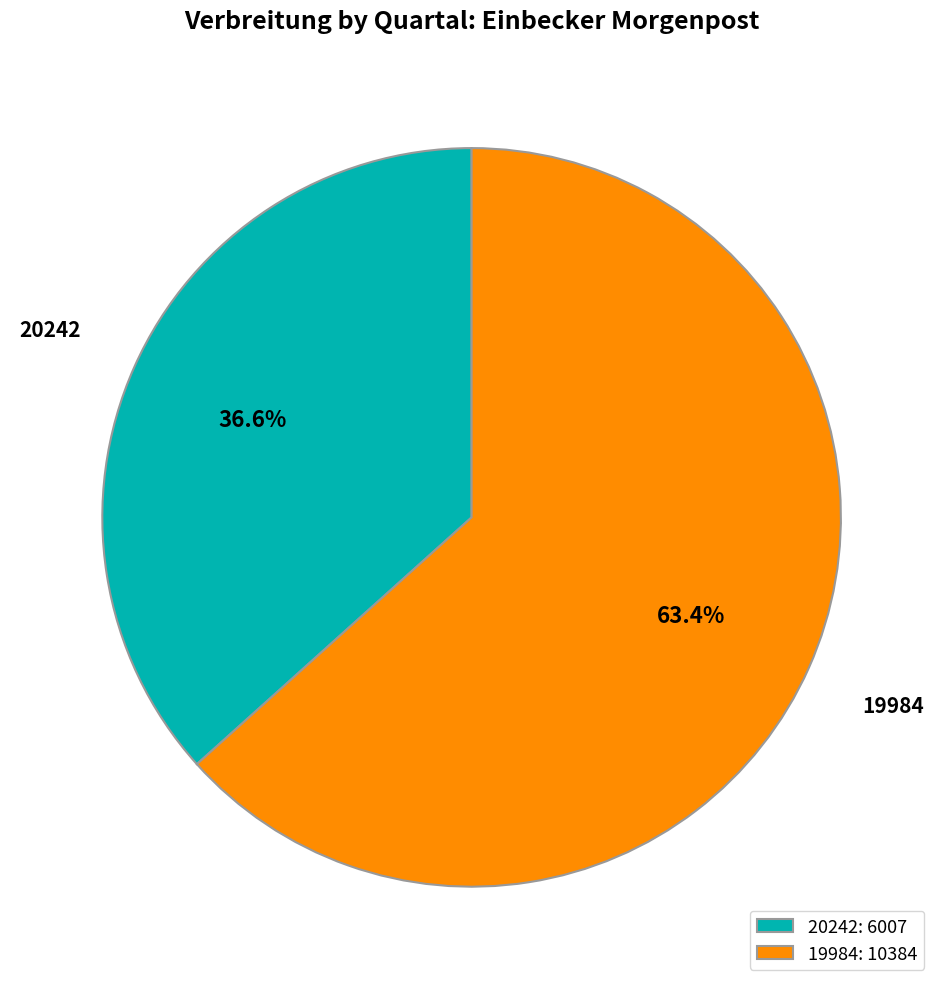

To the nearest percent, what is the difference between the 19984 and 20242 slice percentages?

27%